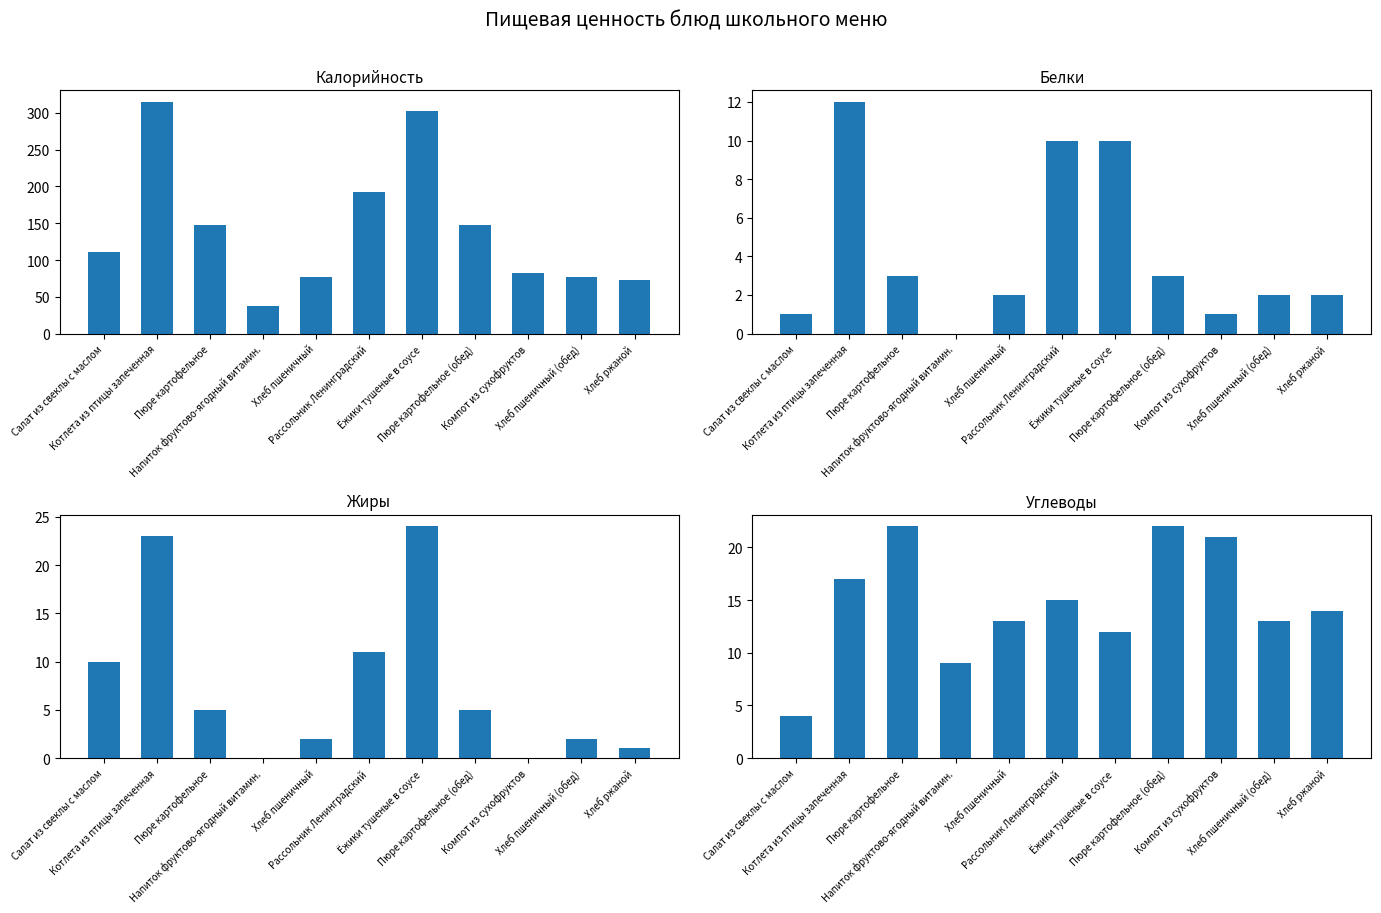

Reading right to left, list all the values displayed in this chart.

Калорийность: 73	77	83	148	302	193	77	38	148	315	111
Белки: 2	2	1	3	10	10	2	0	3	12	1
Жиры: 1	2	0	5	24	11	2	0	5	23	10
Углеводы: 14	13	21	22	12	15	13	9	22	17	4